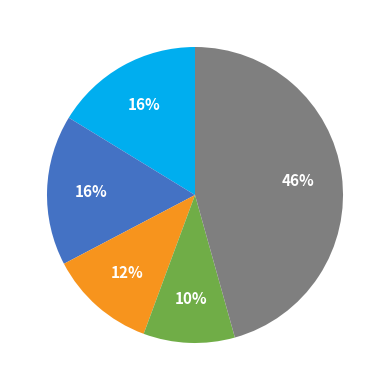

Does any single category account for the majority?

No